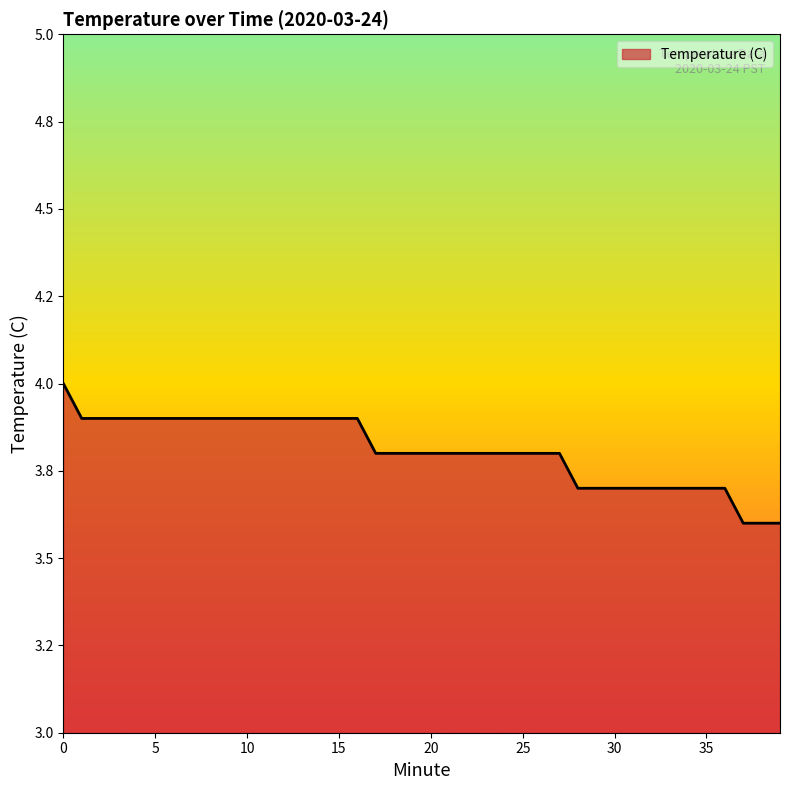

Rank the categories by value from lowest to highest.

37, 38, 39, 28, 29, 30, 31, 32, 33, 34, 35, 36, 17, 18, 19, 20, 21, 22, 23, 24, 25, 26, 27, 1, 2, 3, 4, 5, 6, 7, 8, 9, 10, 11, 12, 13, 14, 15, 16, 0